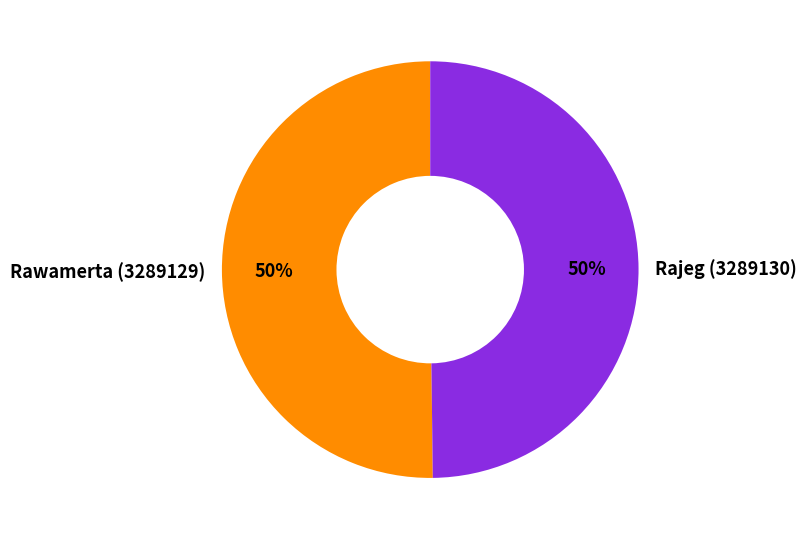

What is the ratio of the value at Rajeg (3289130) to the value at Rawamerta (3289129)?

1.0